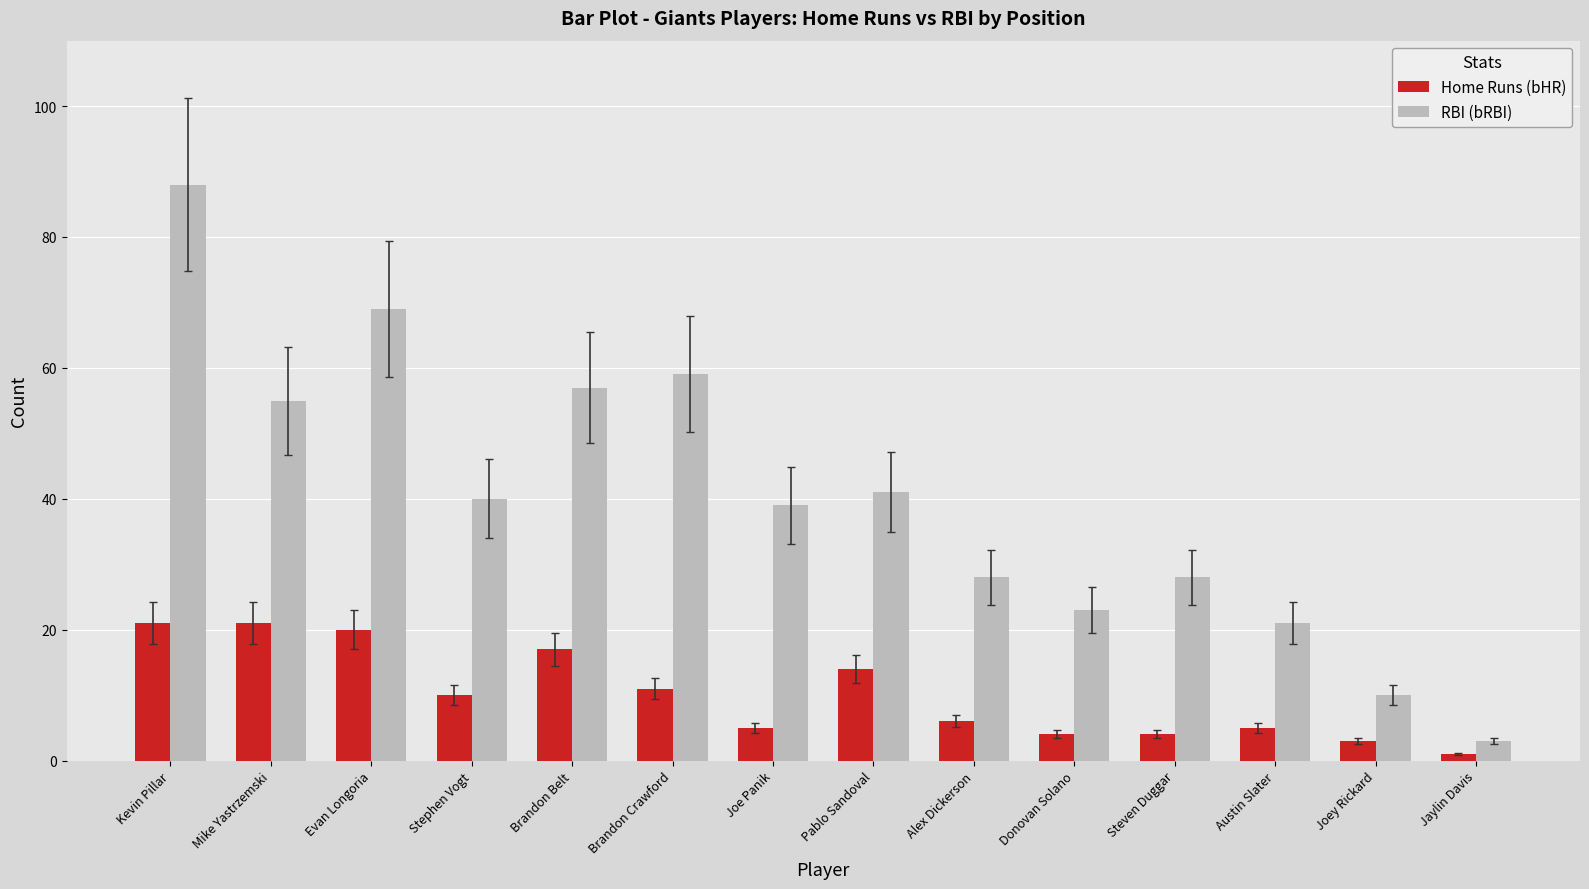

Is it true that RBI (bRBI) equals 8 at Austin Slater?

False